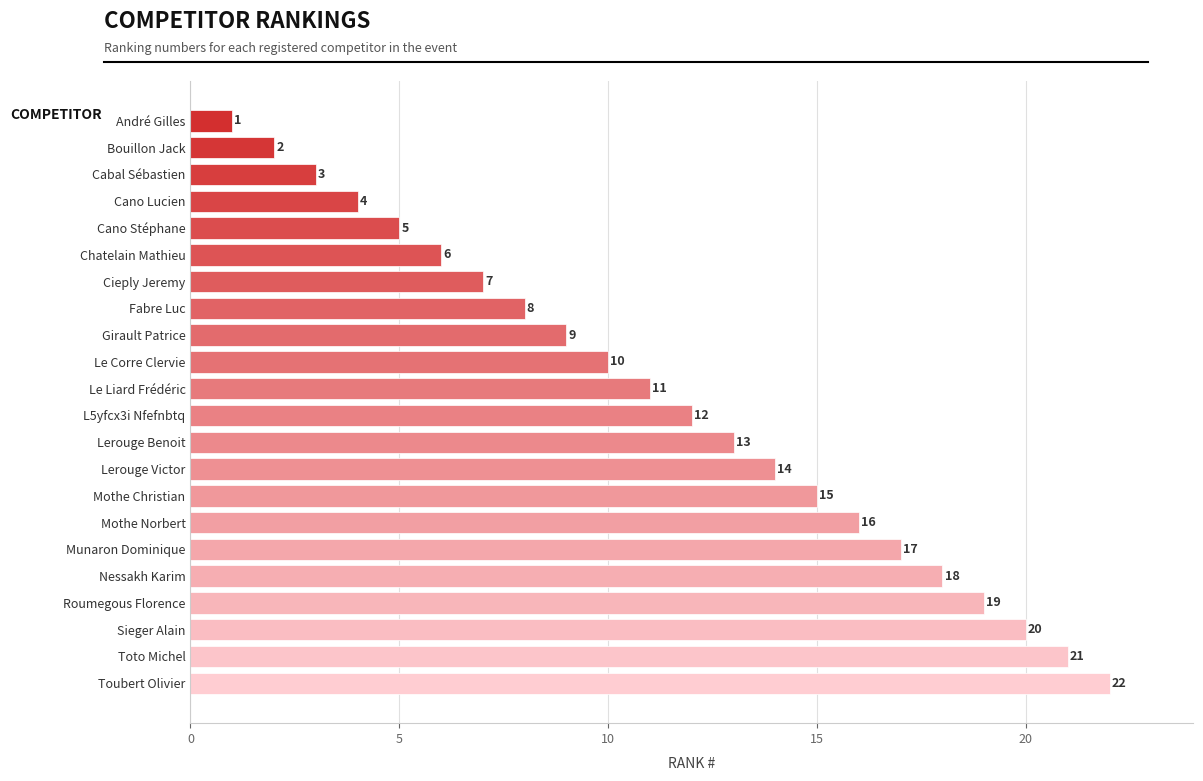

How many data points are less than 12?

11